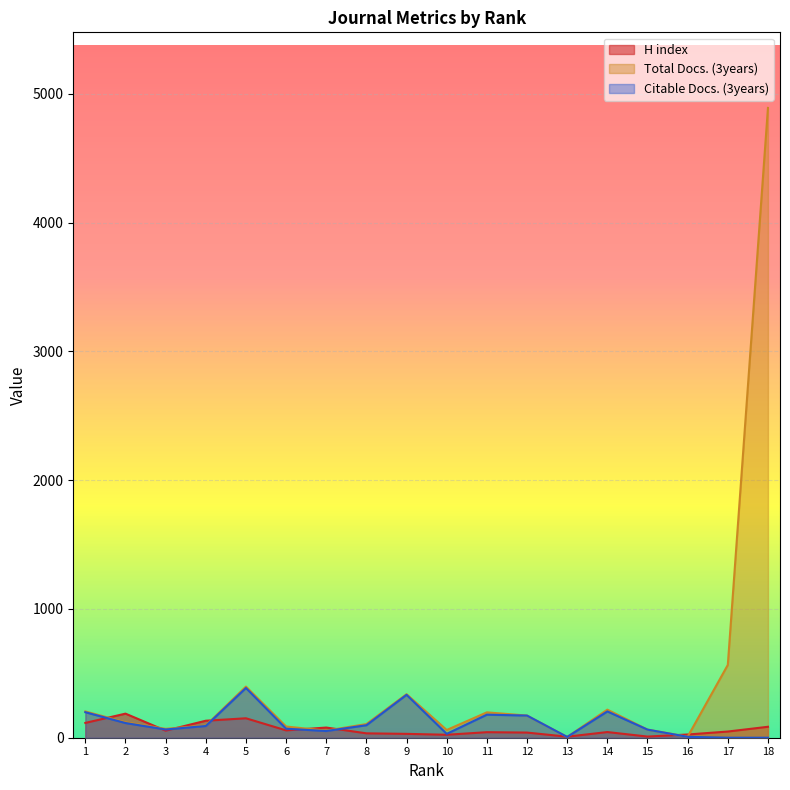

True or false: Citable Docs. (3years) has a value of 28 at 7.

False